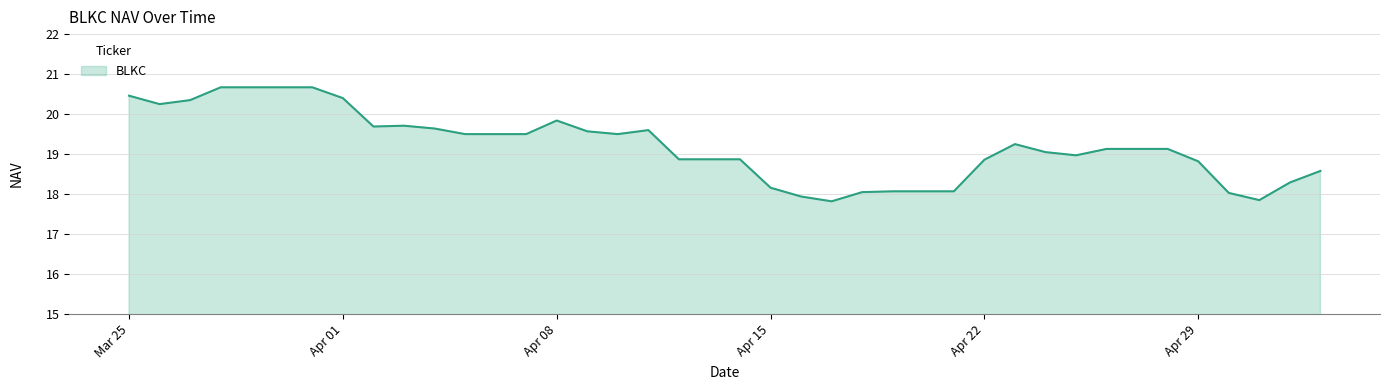

What is the minimum value shown in the chart?

17.8